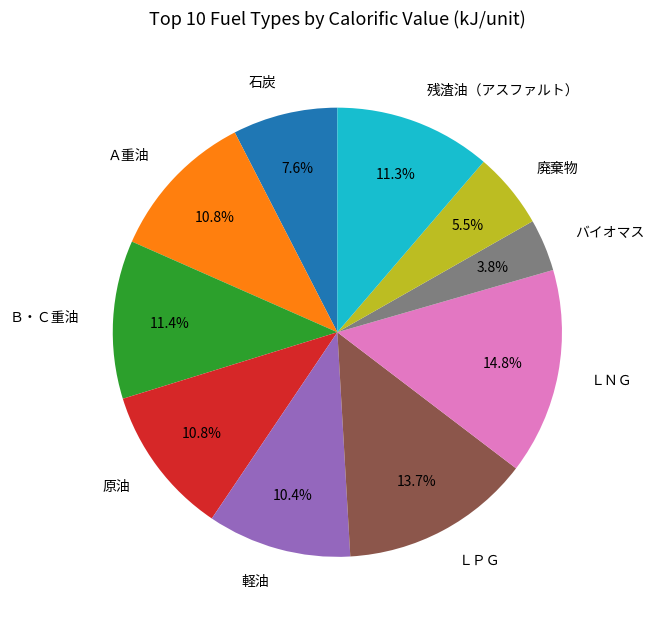

To the nearest percent, what portion does 軽油 represent?

10%